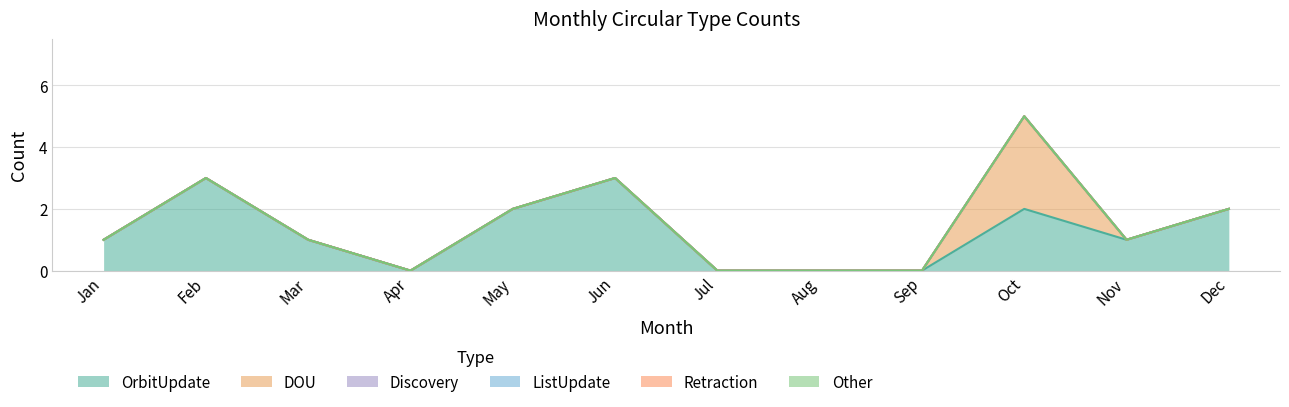

Which label corresponds to the largest value in the chart?

Feb